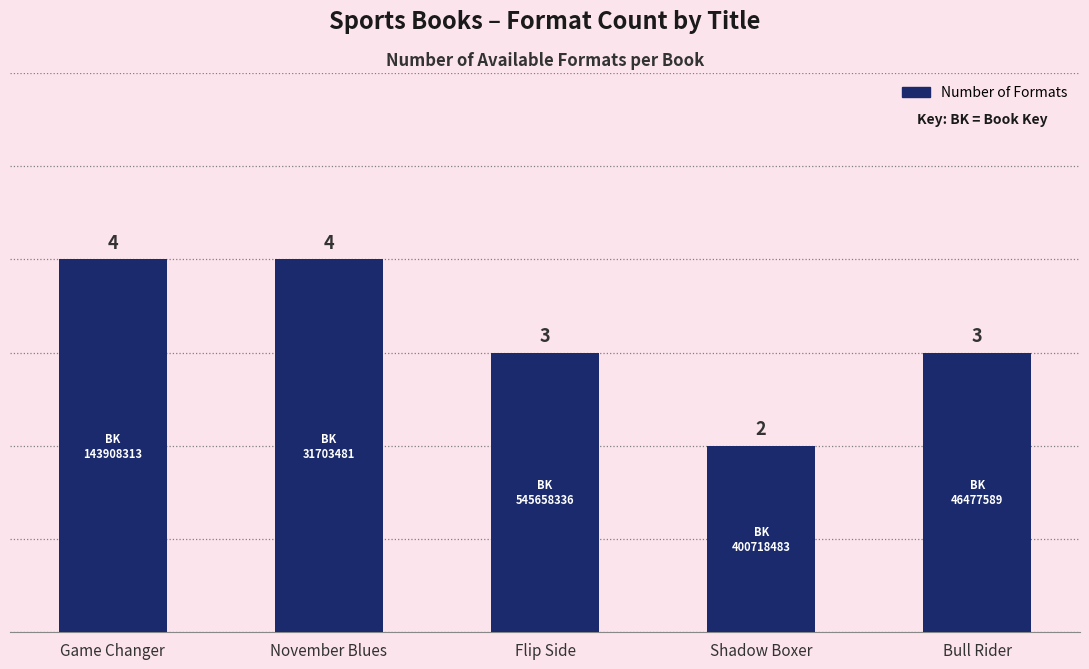

What position from the right is Flip Side?

3